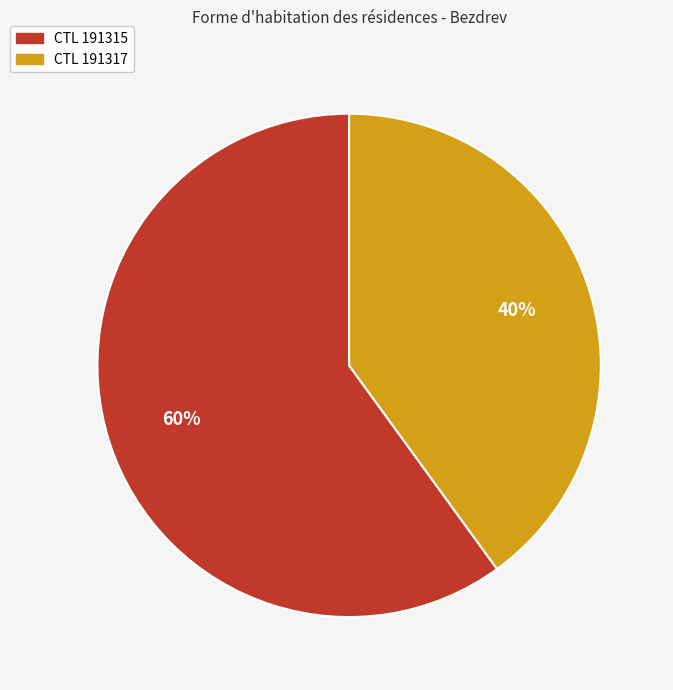

Does any single category account for the majority?

Yes